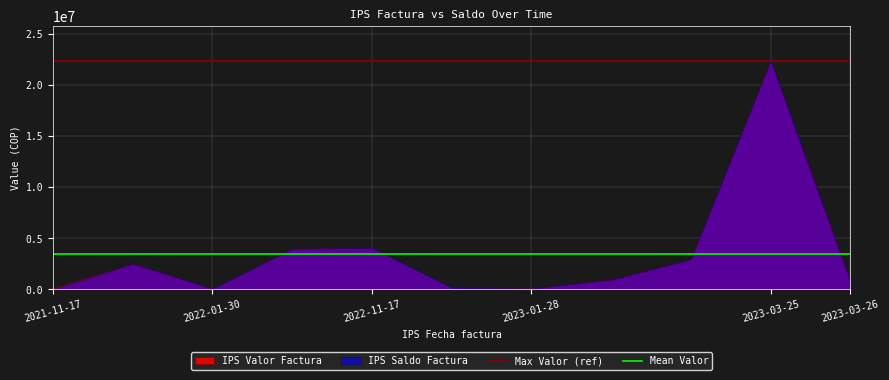

What is the lowest value of the Mean Valor series?

3467932